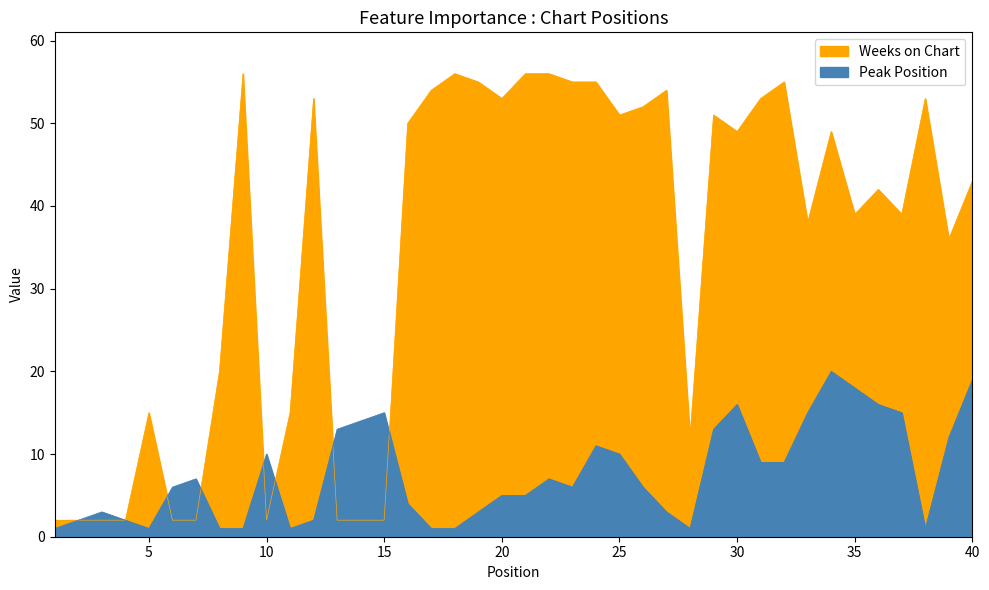

The Weeks on Chart series shows 2 at 13. True or false?

True